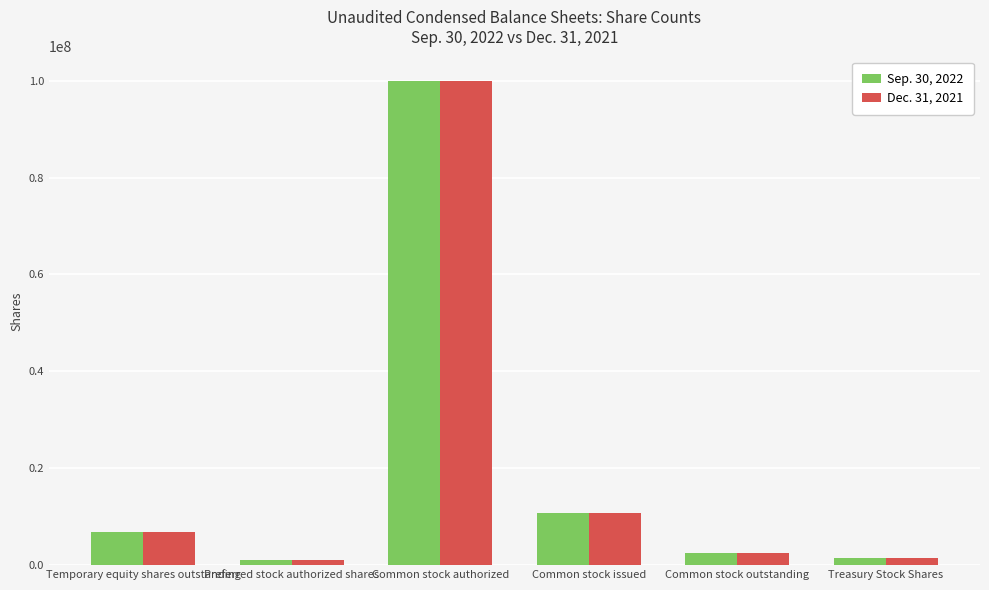

What is the average value of the Dec. 31, 2021 series?

20453833